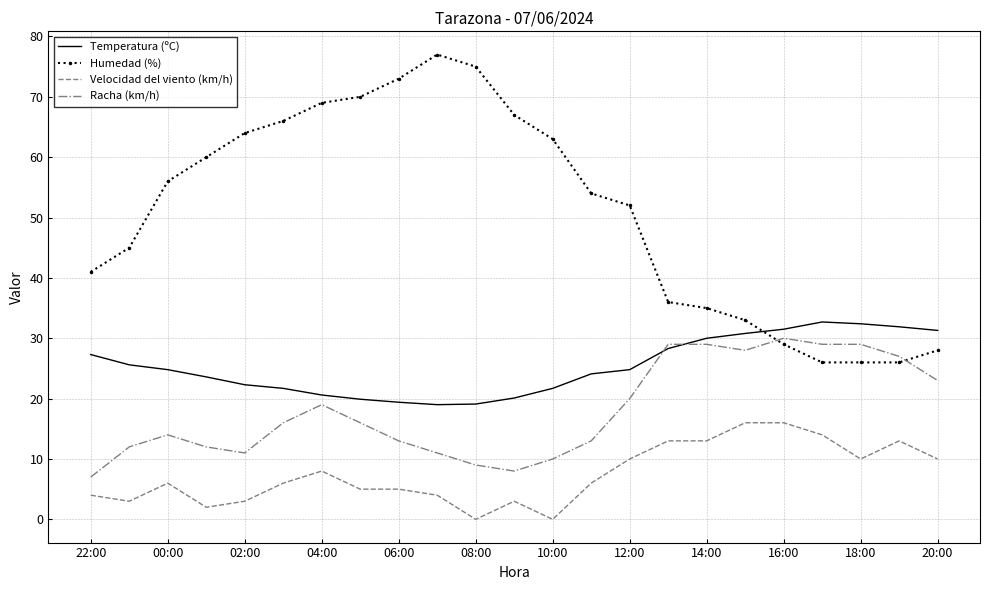

What is the maximum value shown in the chart?

77.0